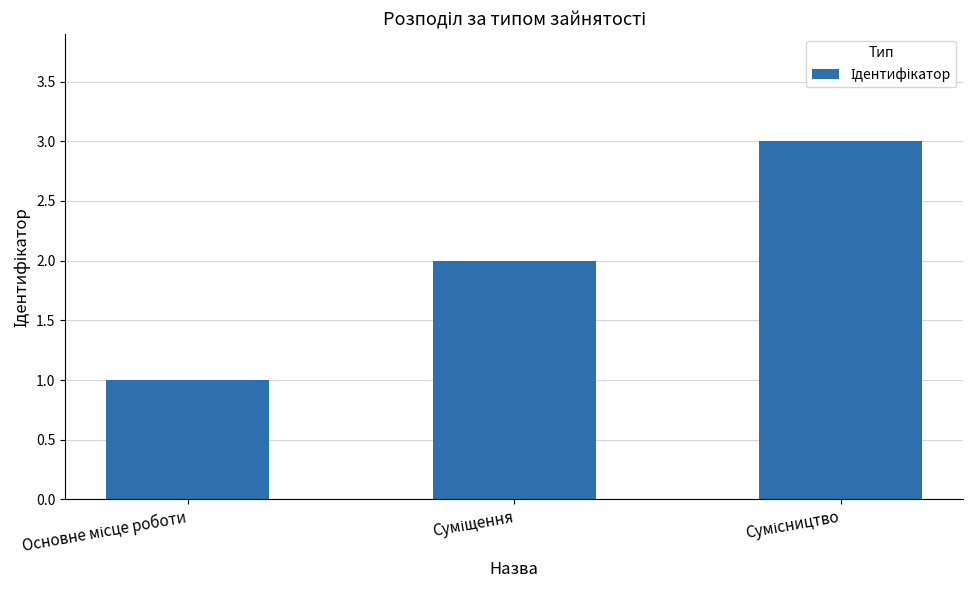

What is the greatest value displayed?

3